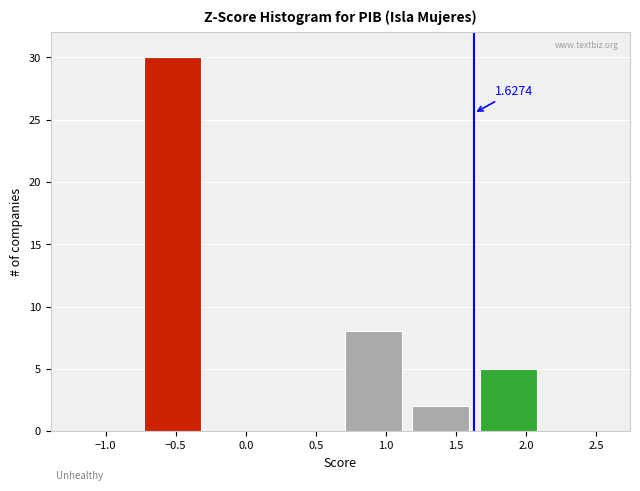

Over which range of the x-axis is the bar tallest?

-0.75 to -0.30